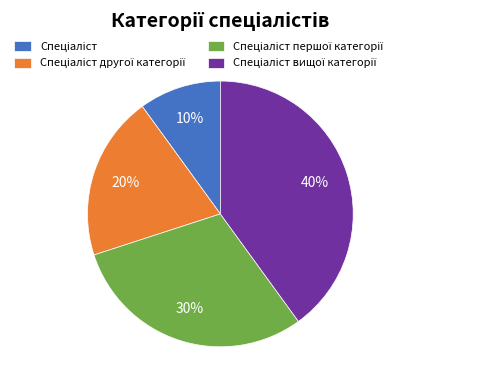

Does any single category account for the majority?

No